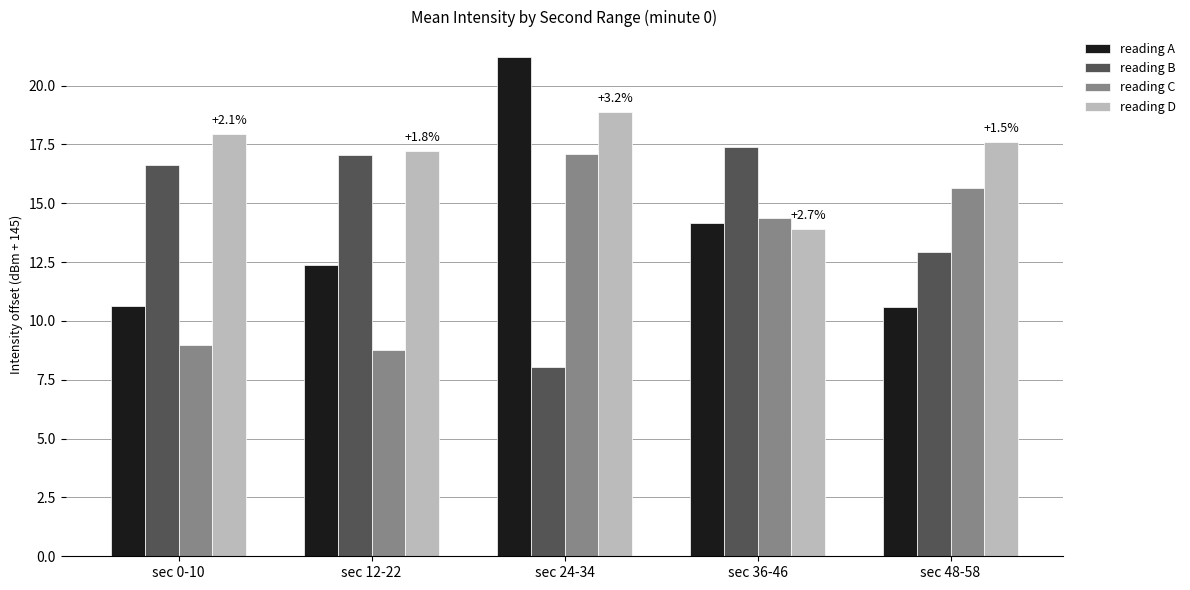

Which series has the widest spread of values?

reading A